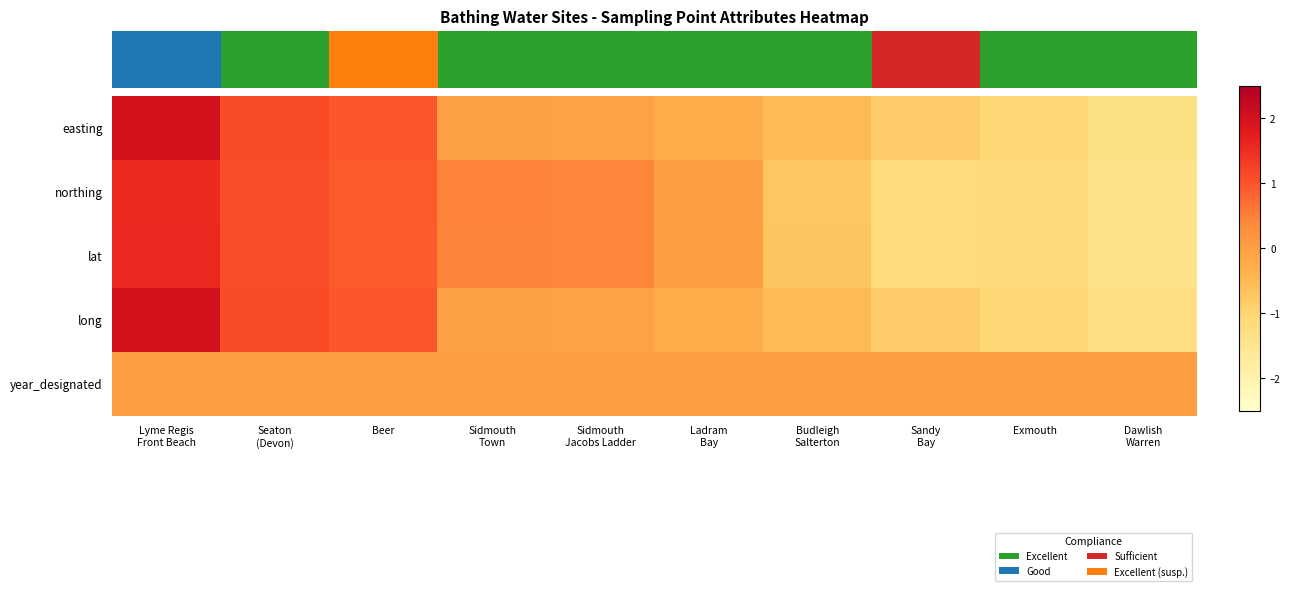

What is the minimum value for long?

-1.3